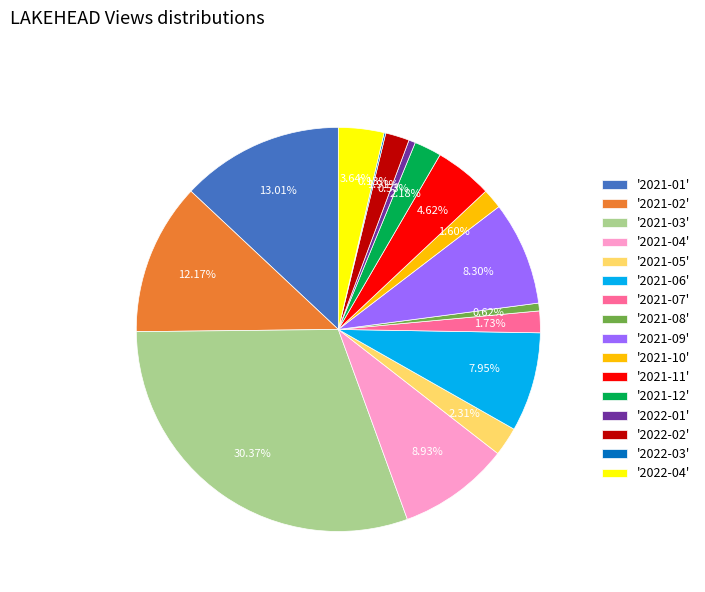

Between '2021-04' and '2021-09', which is larger?

'2021-04'